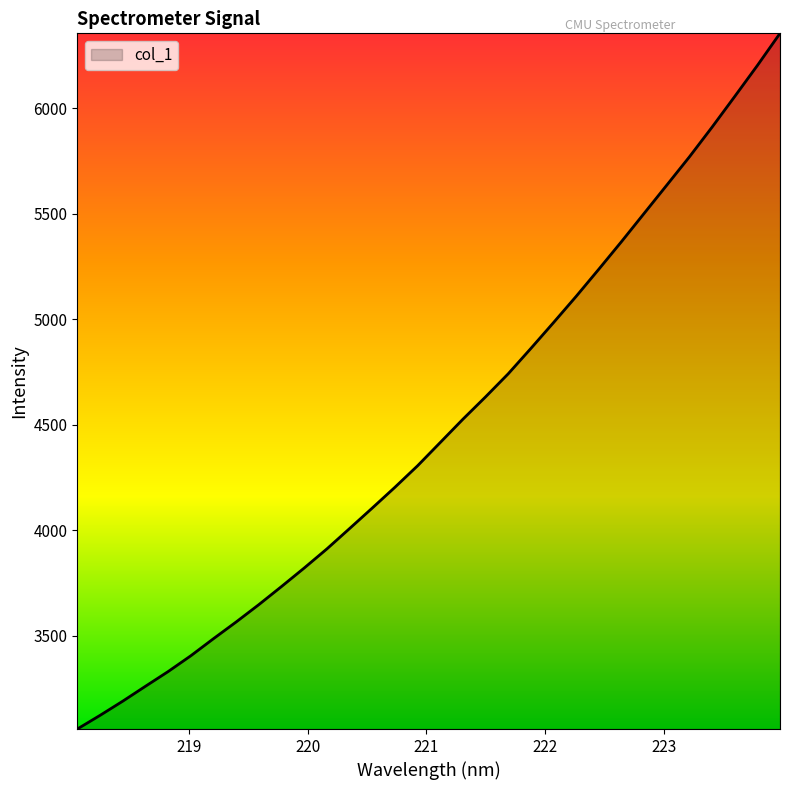

True or false: the data has more than 2 interior local peaks.

False